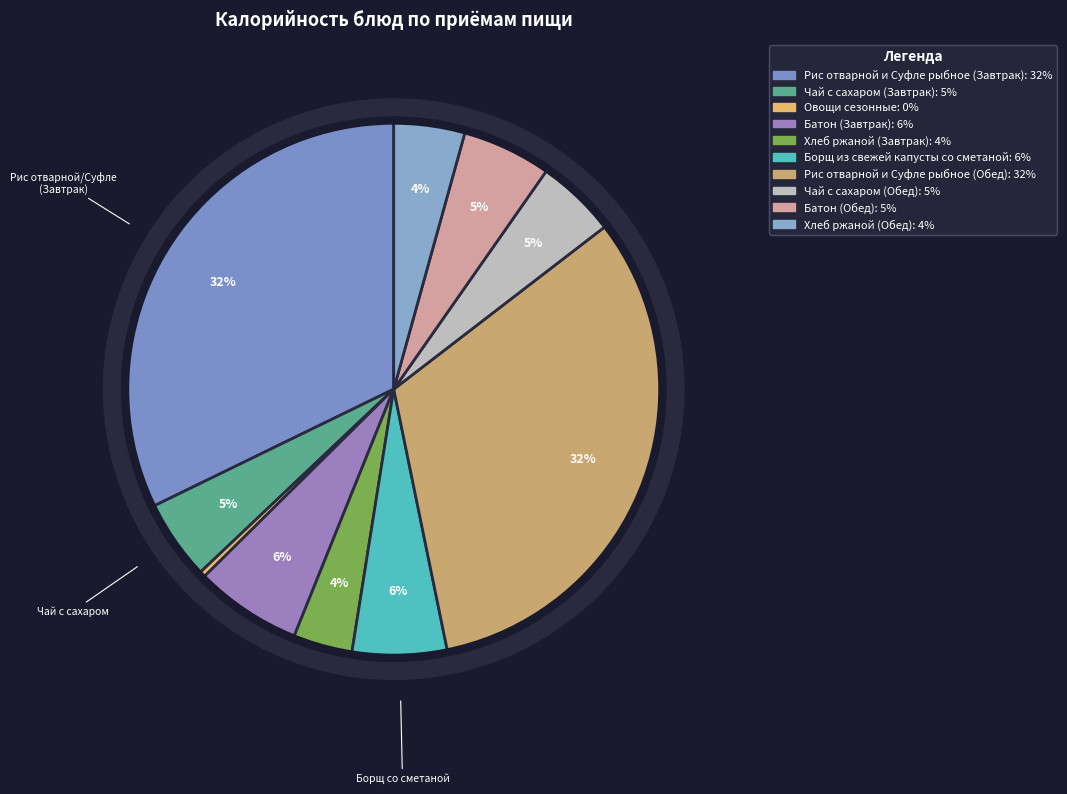

To the nearest percent, what percentage of the pie is Рис отварной и Суфле рыбное (Завтрак)?

32%